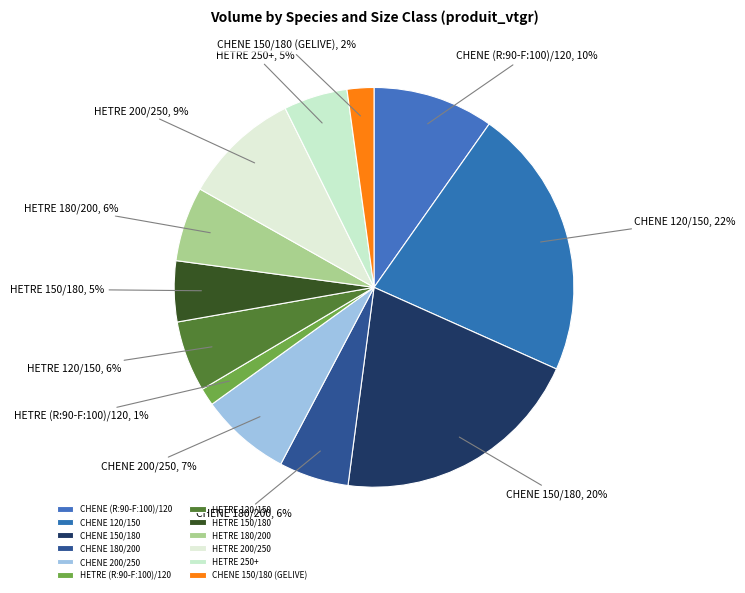

Which has a higher value, HETRE 150/180 or HETRE 120/150?

HETRE 120/150